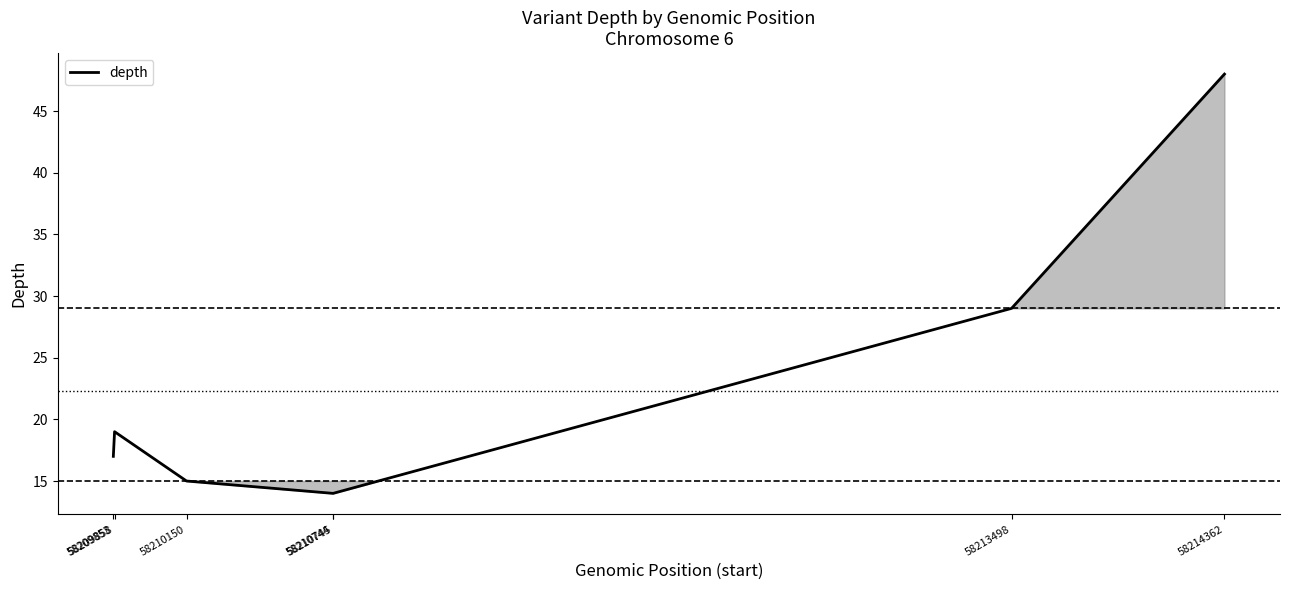

What is the greatest value displayed?

48